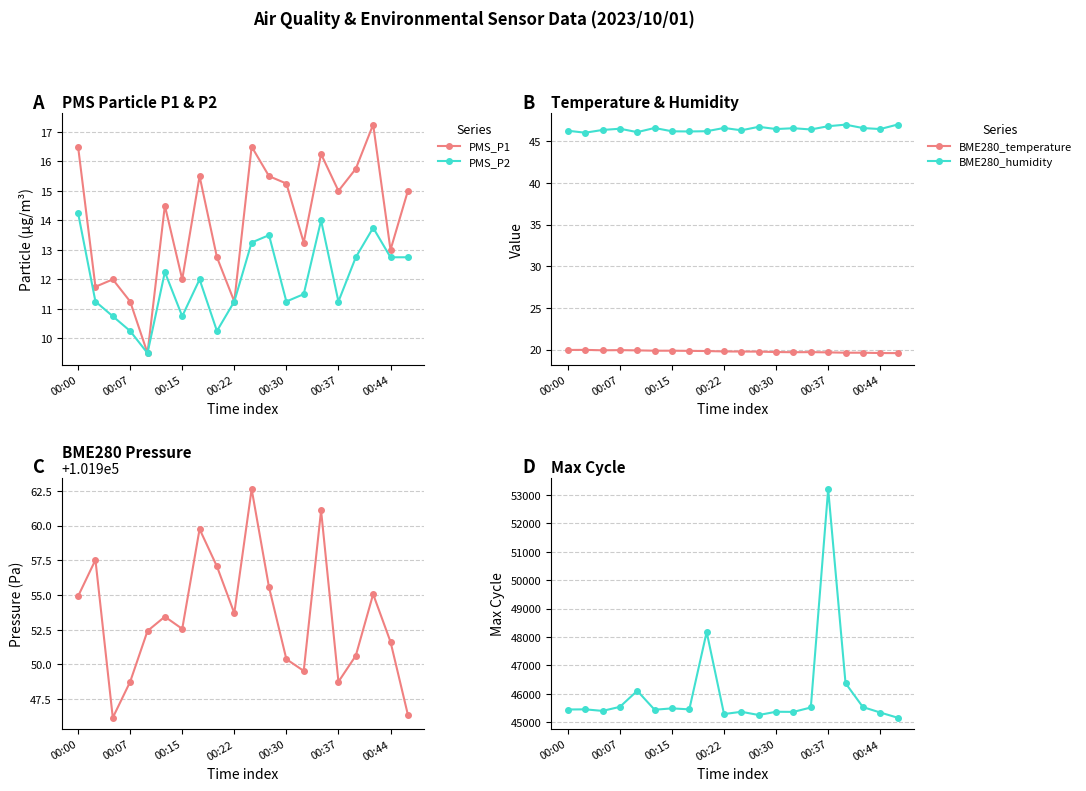

What is the minimum value for PMS_P2?

9.5